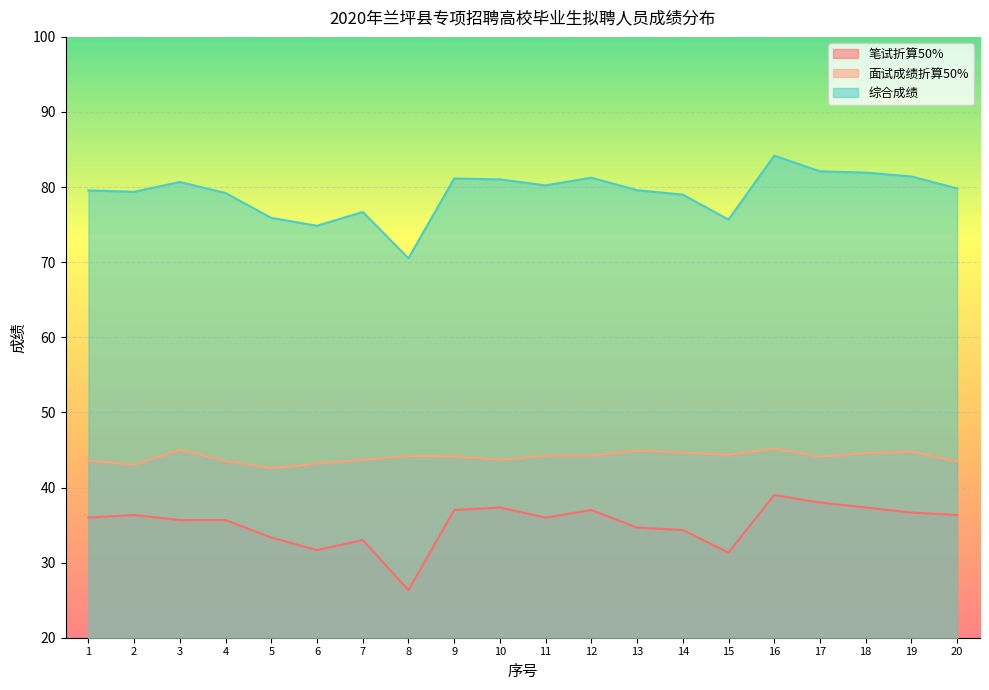

True or false: 综合成绩 and 面试成绩折算50% intersect in this chart.

False